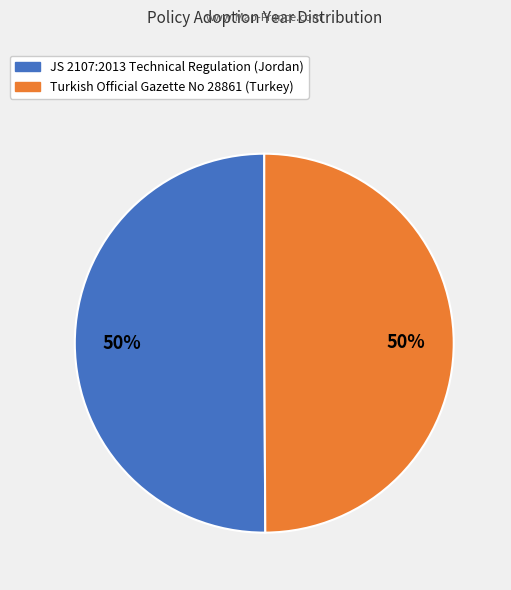

To the nearest percent, what percentage of the pie is Turkish Official Gazette No 28861 (Turkey)?

50%